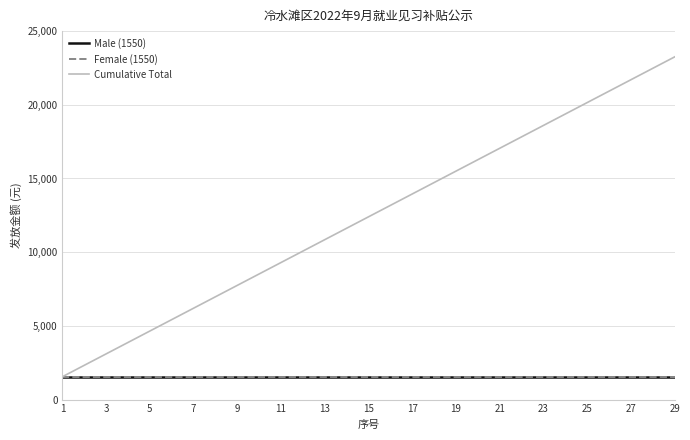

Which series has the largest total across all categories?

Cumulative Total